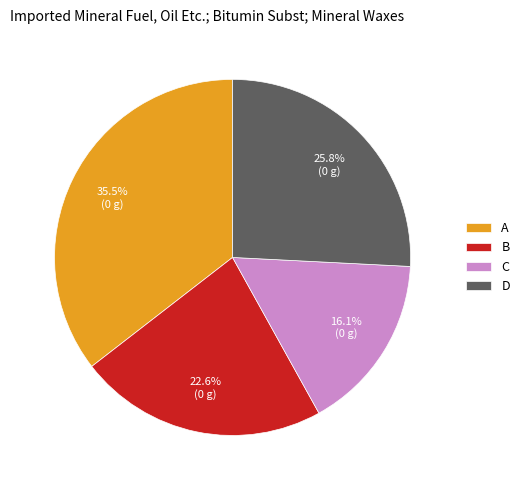

To the nearest percent, what is the difference between the D and C slice percentages?

10%